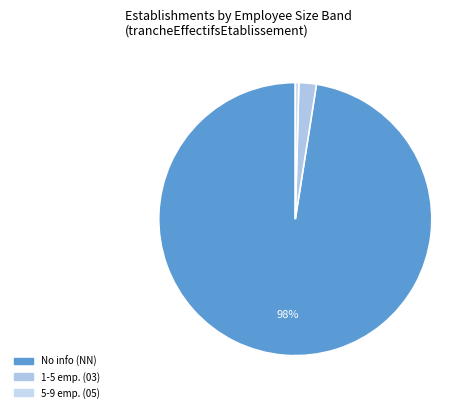

How many segments does this pie chart have?

3